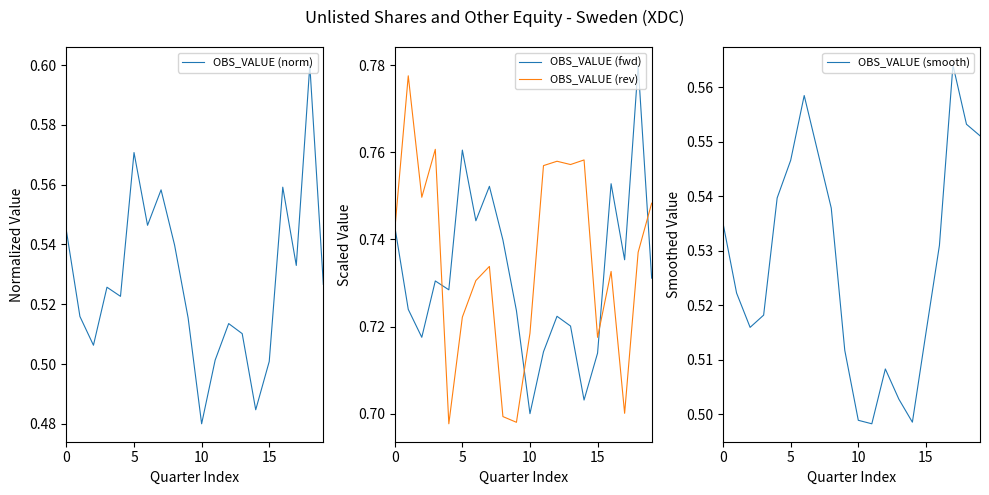

Which series has the widest spread of values?

OBS_VALUE (norm)